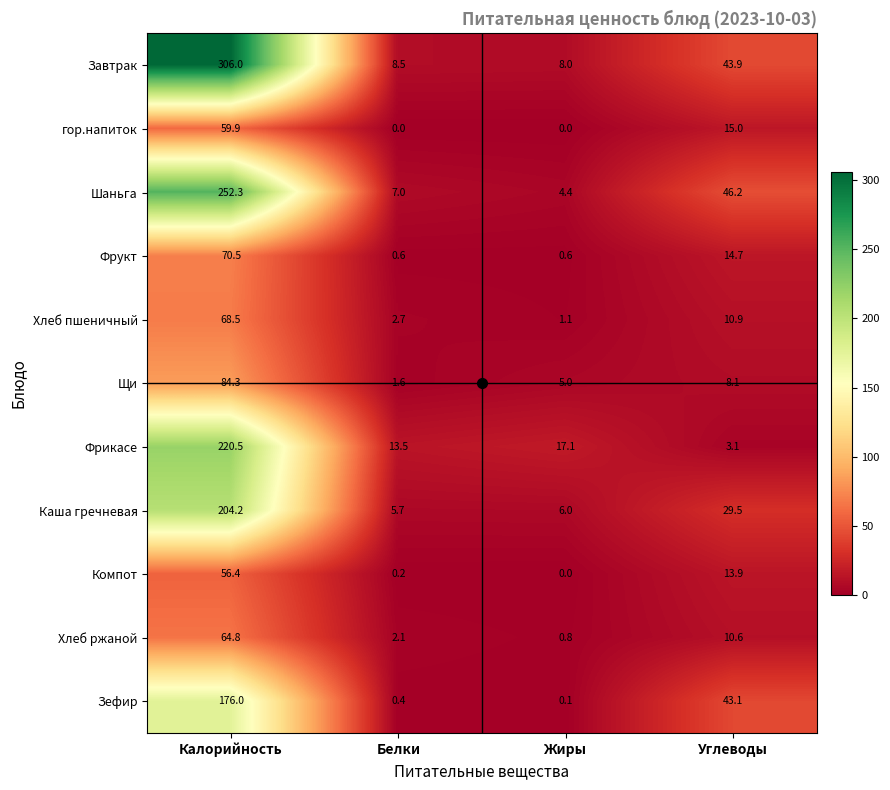

What is the spread (max minus min) of values at Калорийность?

249.6